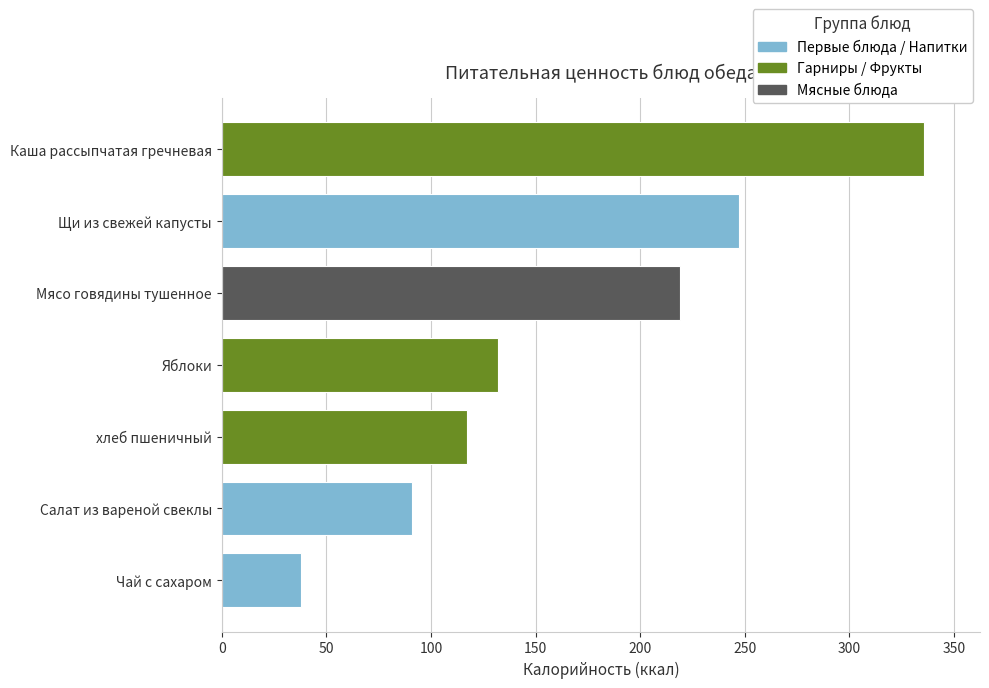

What is the ratio of the value at Яблоки to the value at Чай с сахаром?

3.5